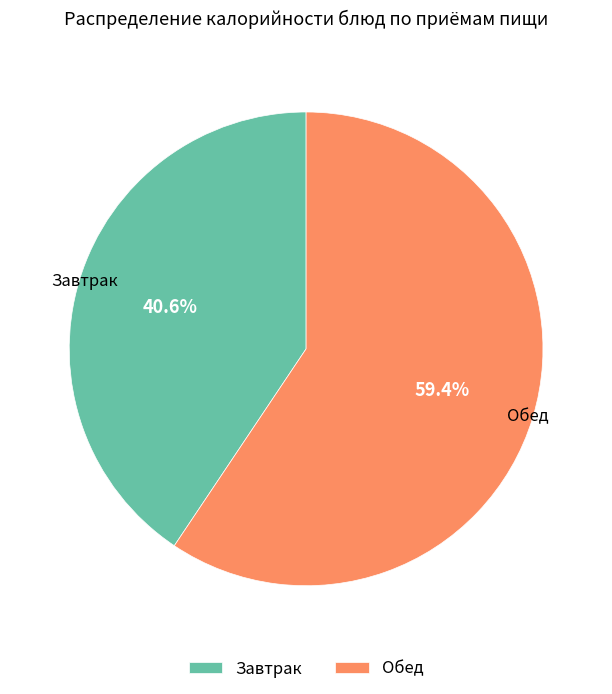

Approximately how many times larger is the value at Завтрак compared to Обед?

0.7